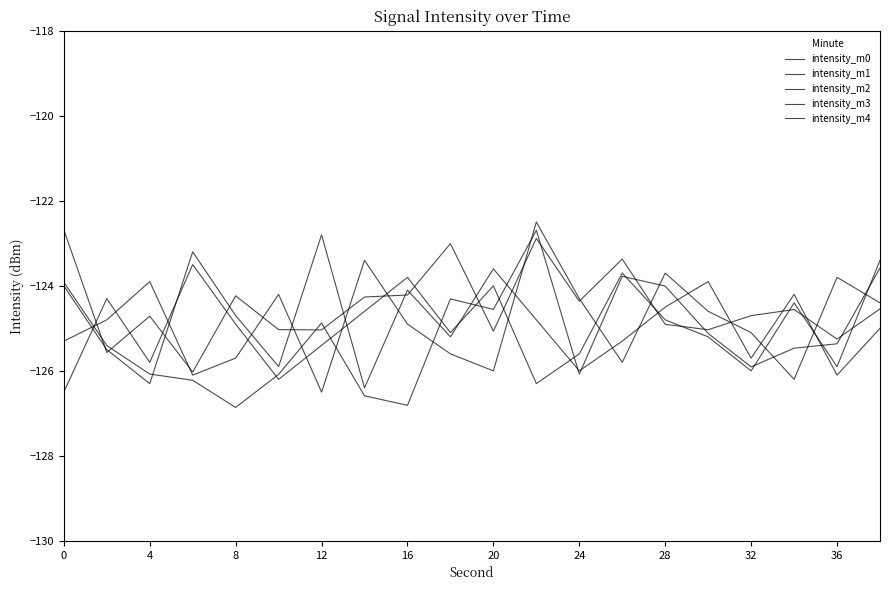

How many lines are shown in the chart?

5